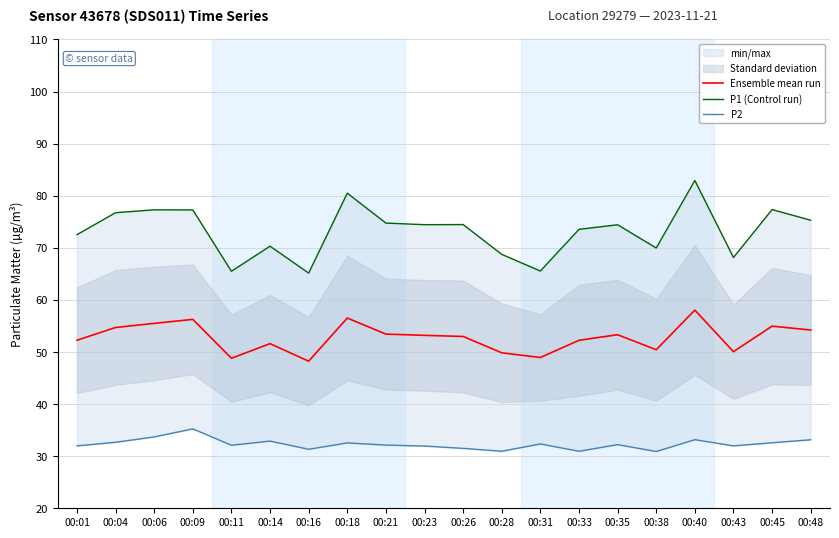

Which series has the largest range (max minus min)?

P1 (Control run)